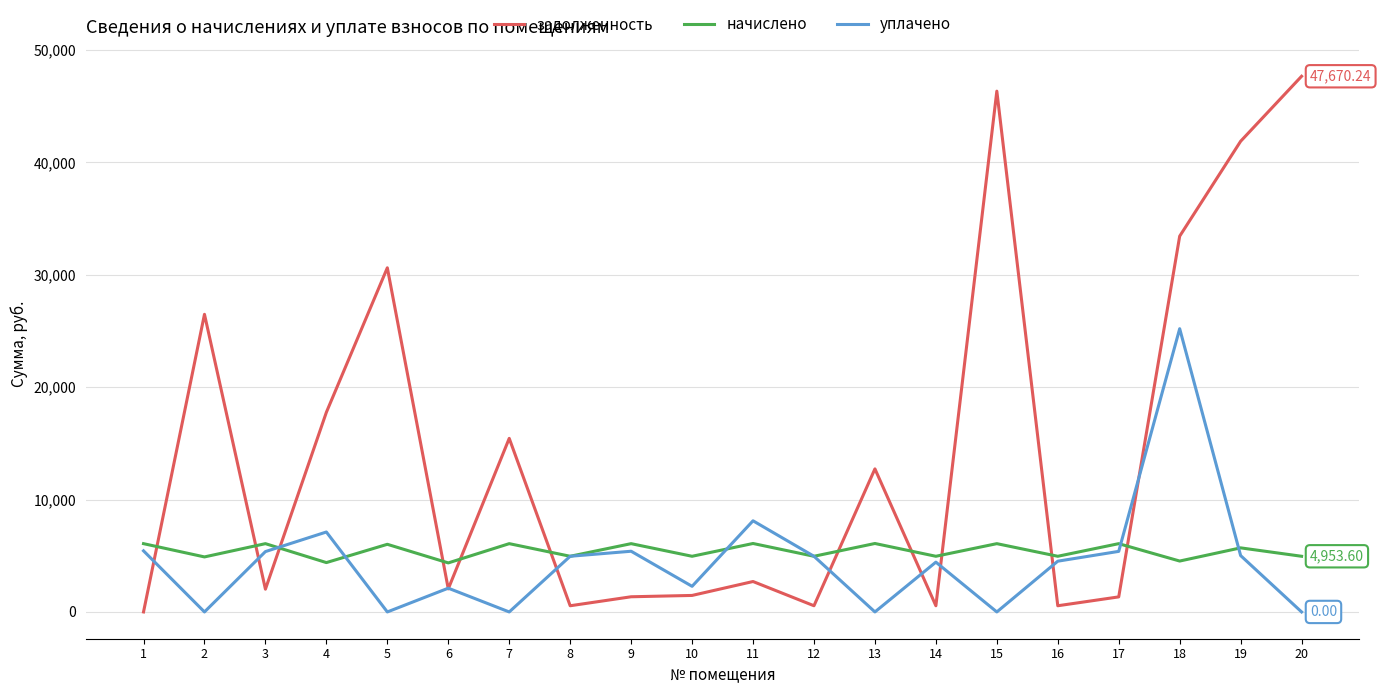

Which series ends up on top after the final intersection of задолженность and начислено?

задолженность